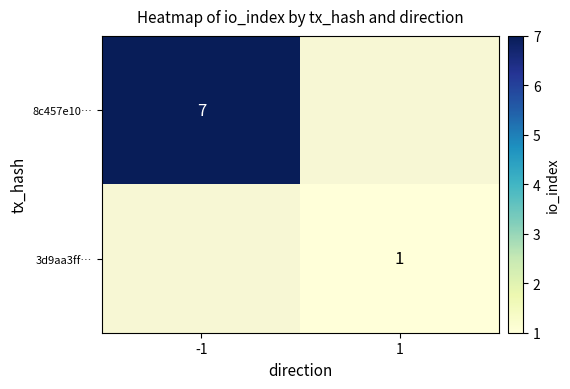

At -1, list the series in order from largest to smallest.

8c457e10…, 3d9aa3ff…